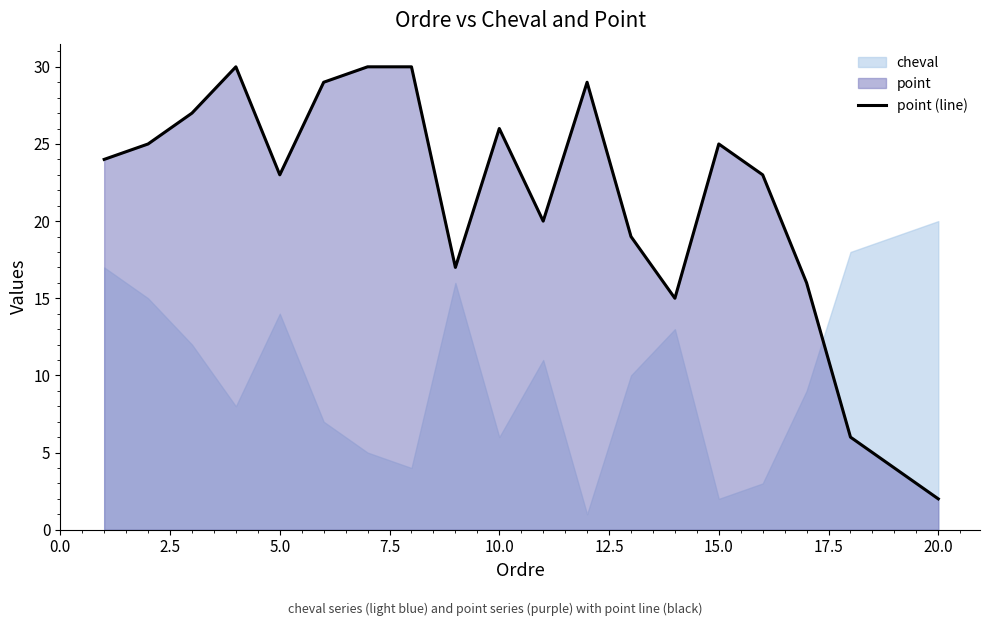

What is the highest value of the point (line) series?

30